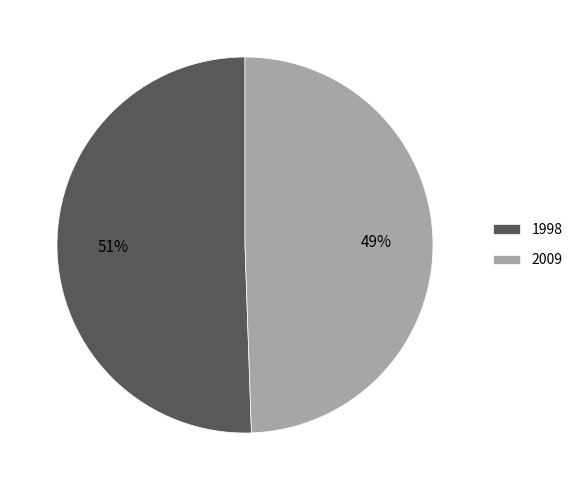

To the nearest percent, what is the average slice percentage?

50%